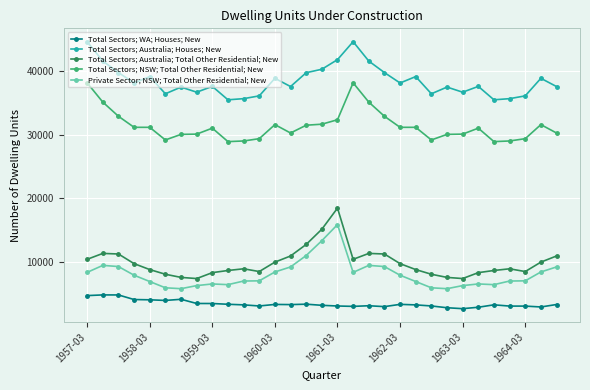

What is the sum of all Private Sector; NSW; Total Other Residential; New values?

249535